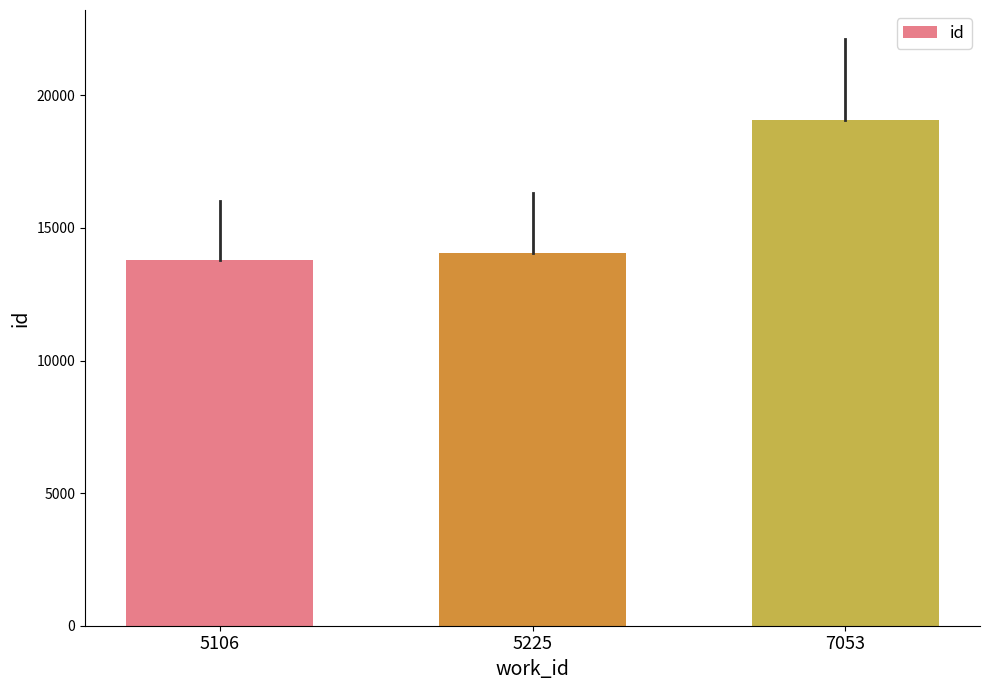

Approximately how many times larger is the value at 7053 compared to 5225?

1.4